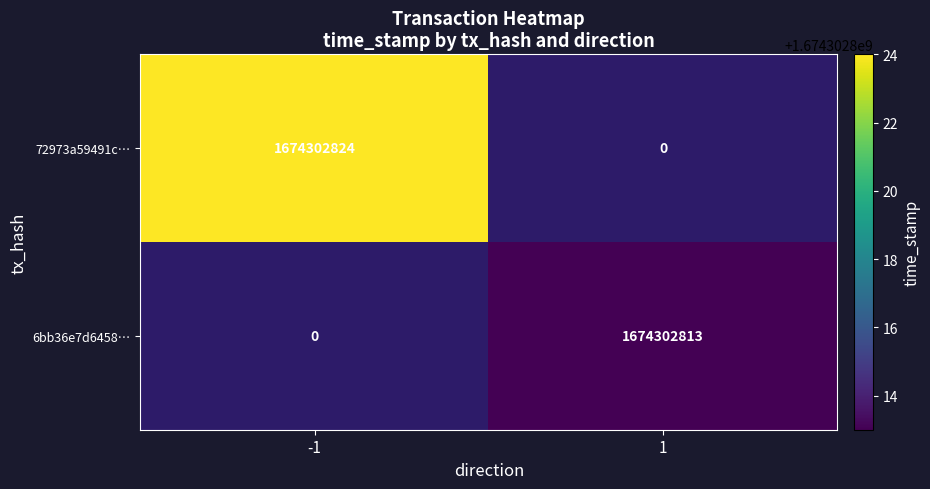

Which has a higher value, 1 or -1?

-1